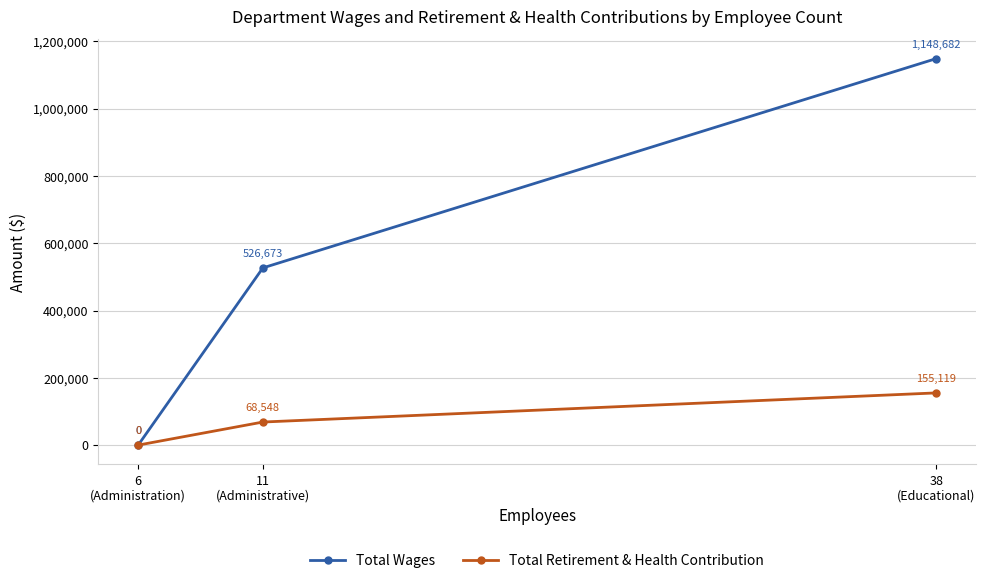

What position from the left is 6
(Administration)?

1